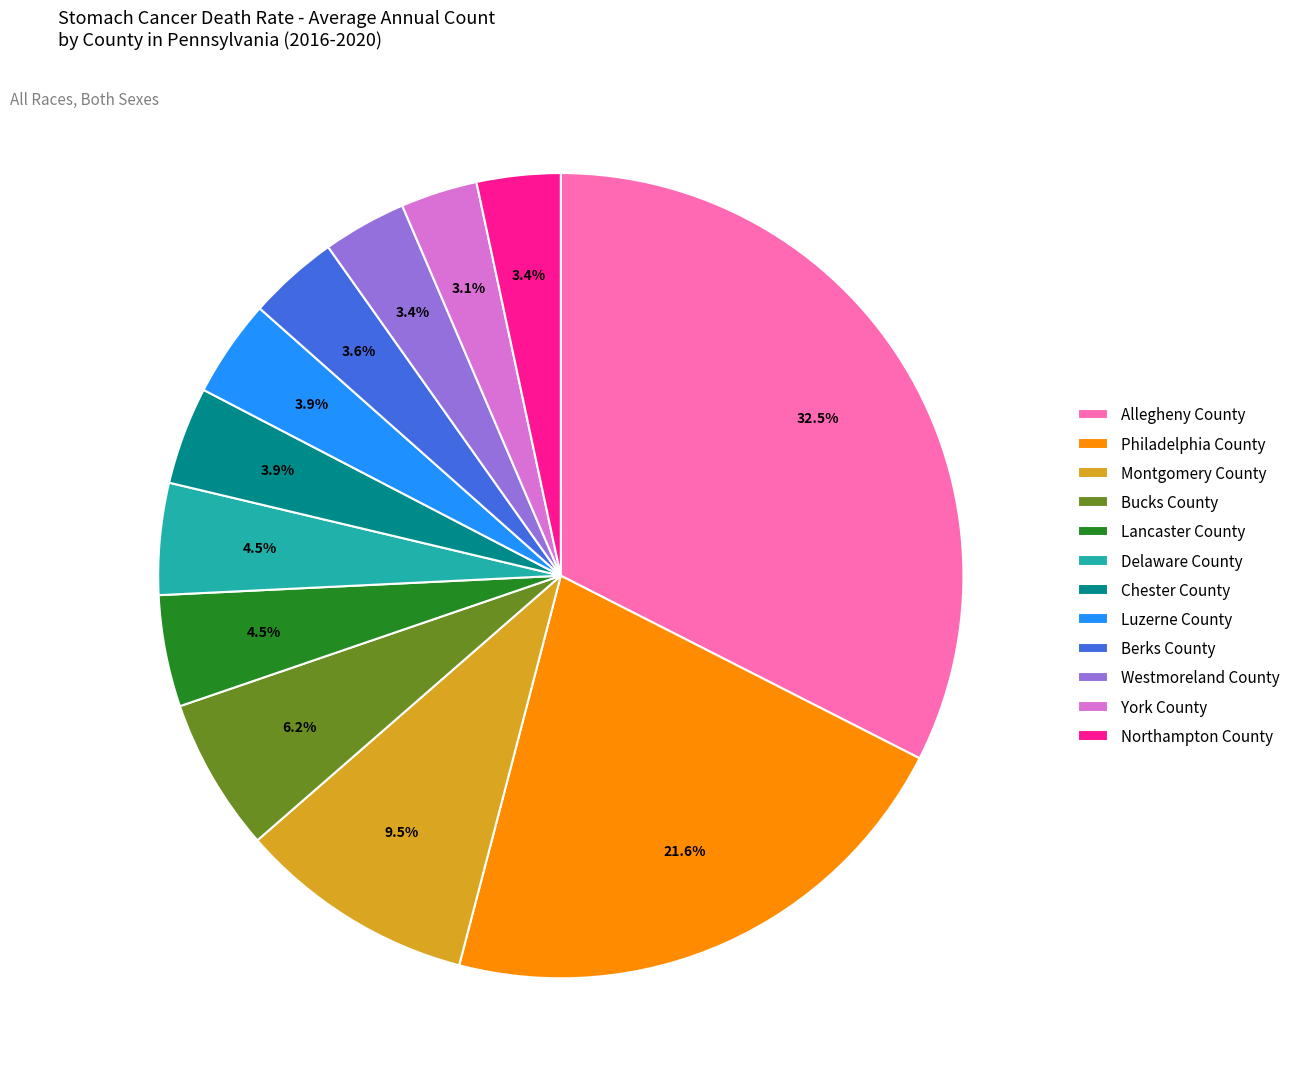

How much of the chart is everything except Delaware County?

95.5%